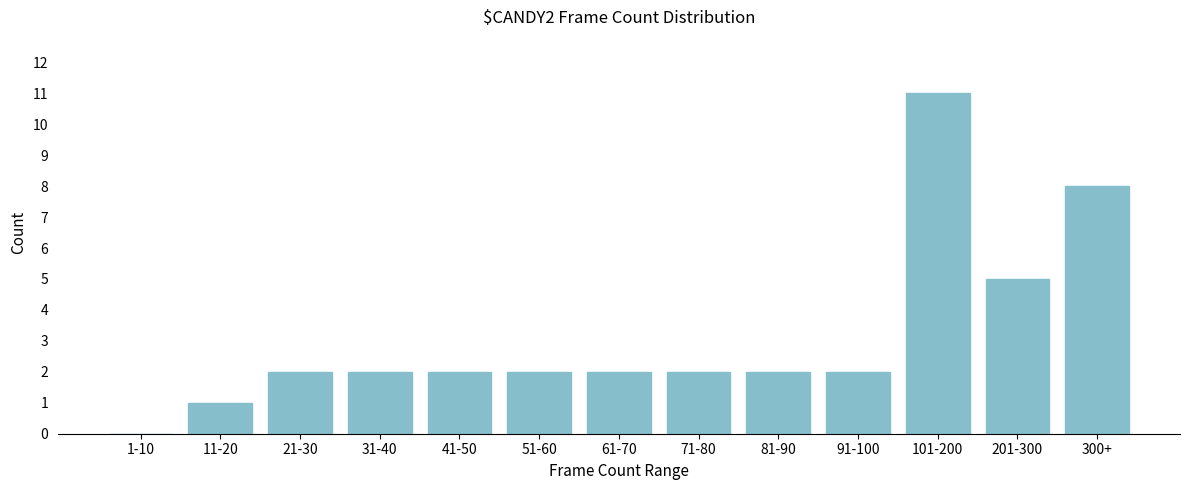

Reading left to right, what are all the values shown in this chart?

1-10=0	11-20=1	21-30=2	31-40=2	41-50=2	51-60=2	61-70=2	71-80=2	81-90=2	91-100=2	101-200=11	201-300=5	300+=8